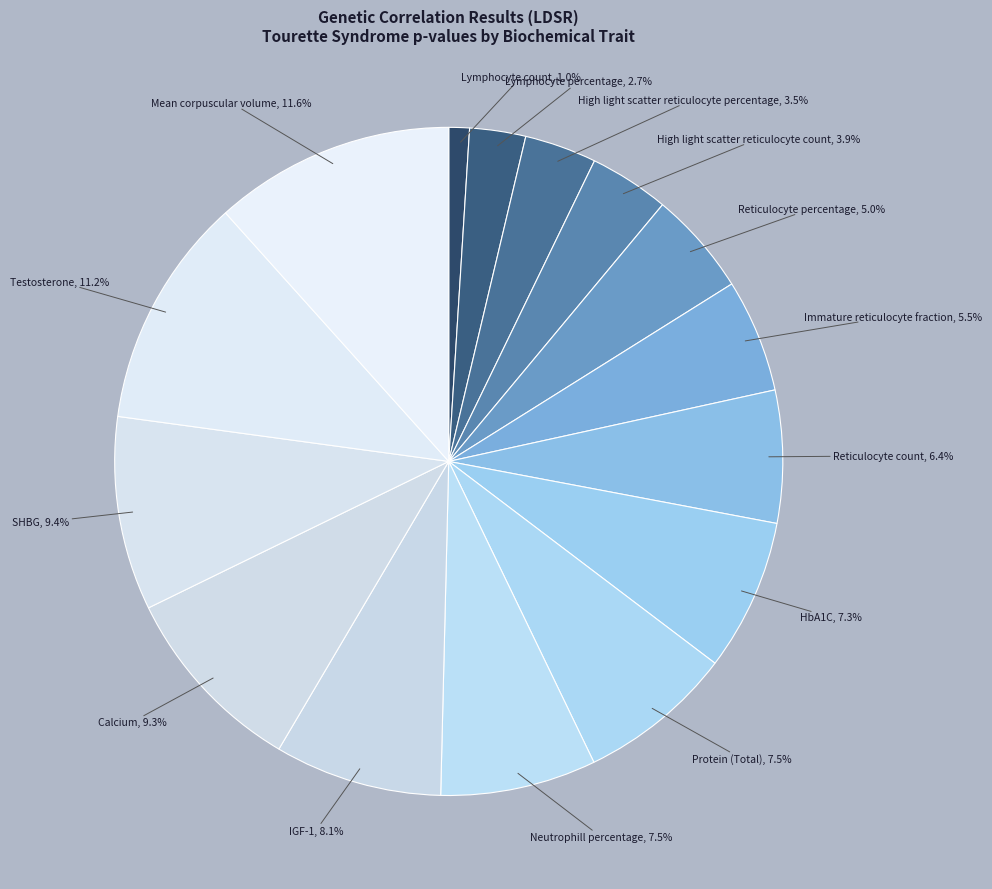

How many slices are in this pie chart?

15